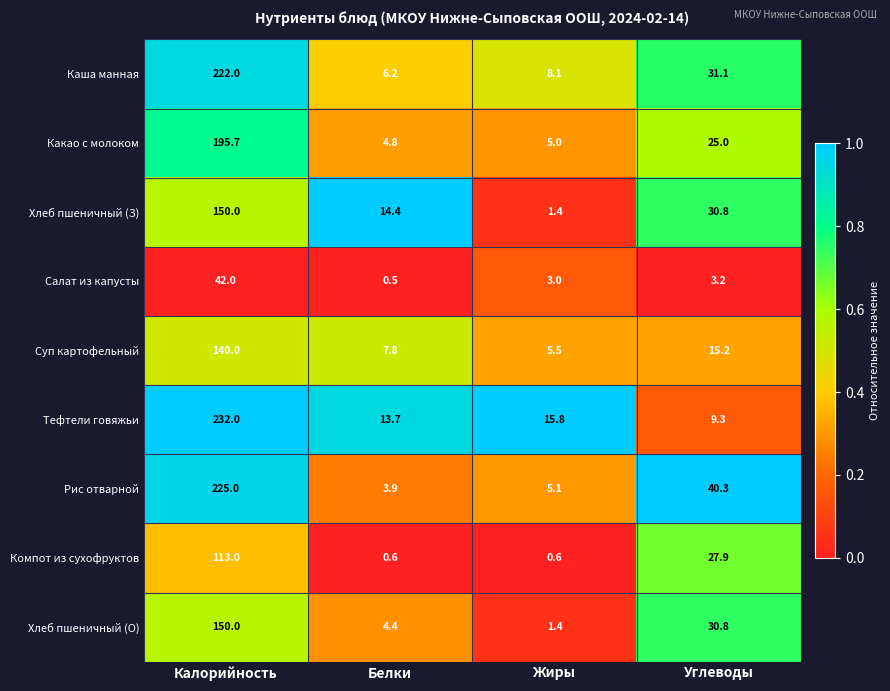

What is the difference between the second highest and second lowest values in the Какао с молоком series?

20.0